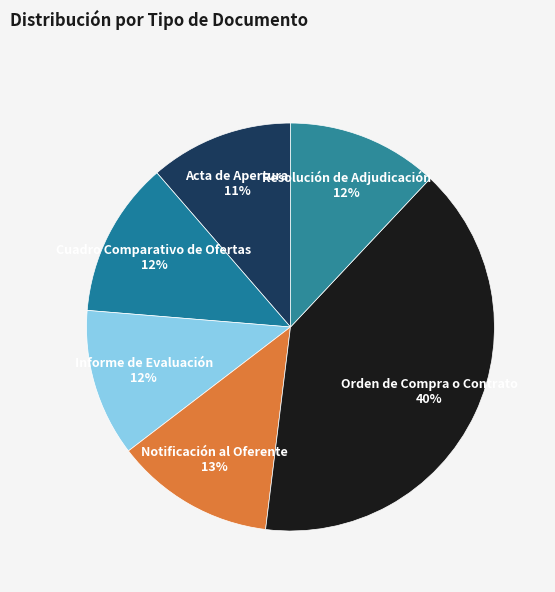

To the nearest percent, what percentage of the pie is Acta de Apertura?

11%